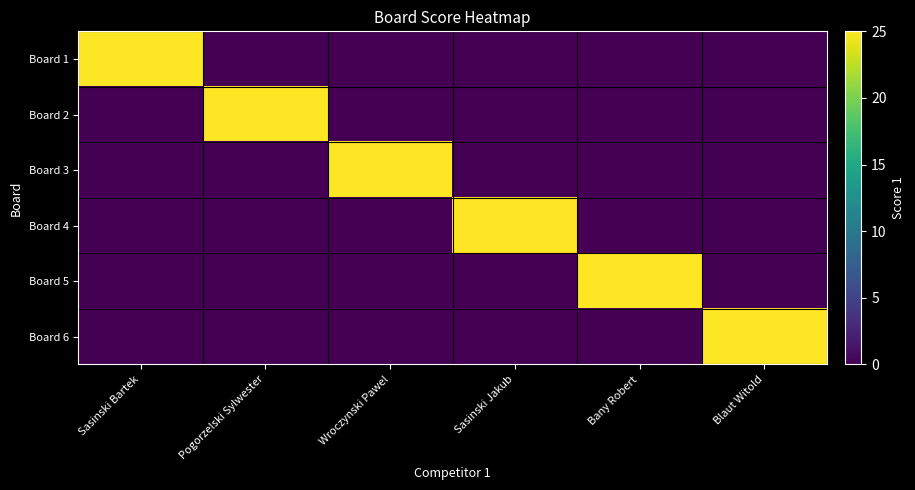

What is the total value across all series at Pogorzelski Sylwester?

25